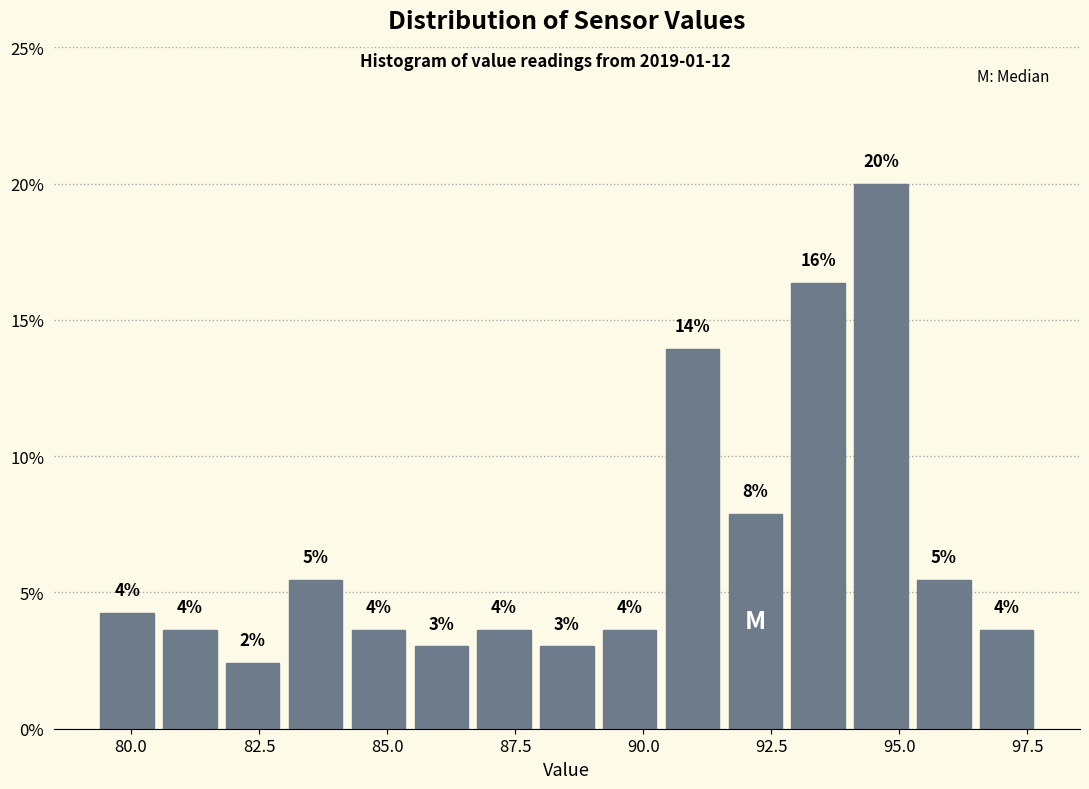

Around what value on the x-axis is the tallest bar? Give the approximate position of its centre, as read against the axis.

94.5